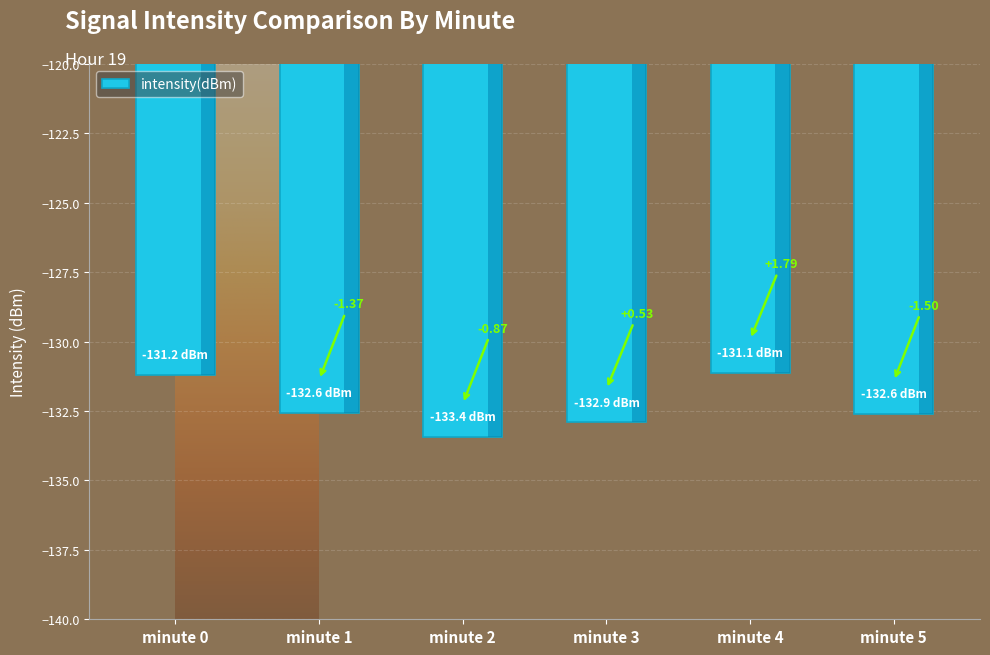

What is the maximum value shown in the chart?

-131.1